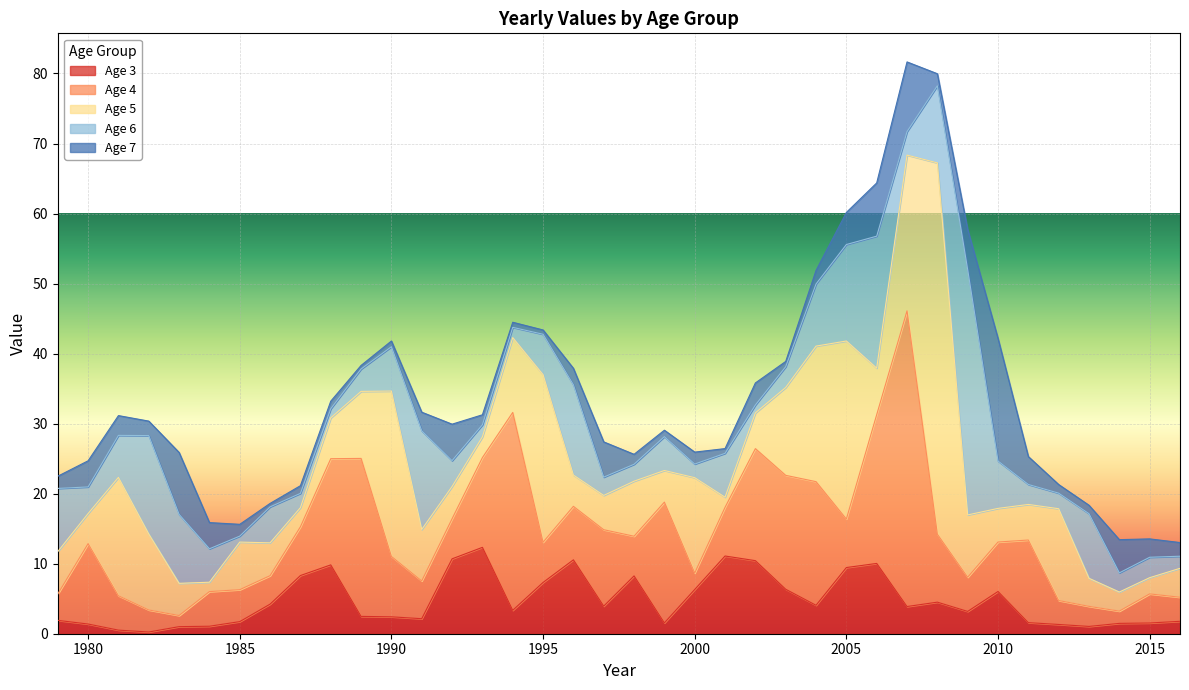

What is the value of the 4 point at the 26th from the left?

17.7